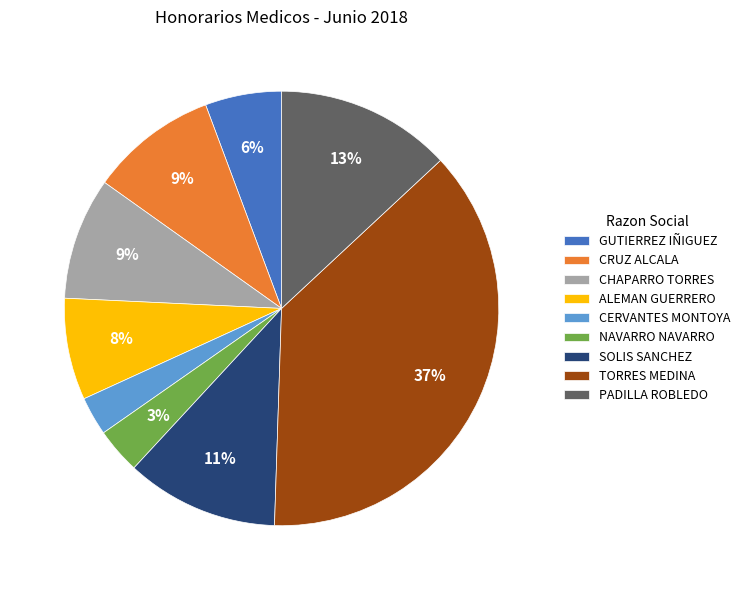

Is the sum of CERVANTES MONTOYA and TORRES MEDINA greater than half?

No